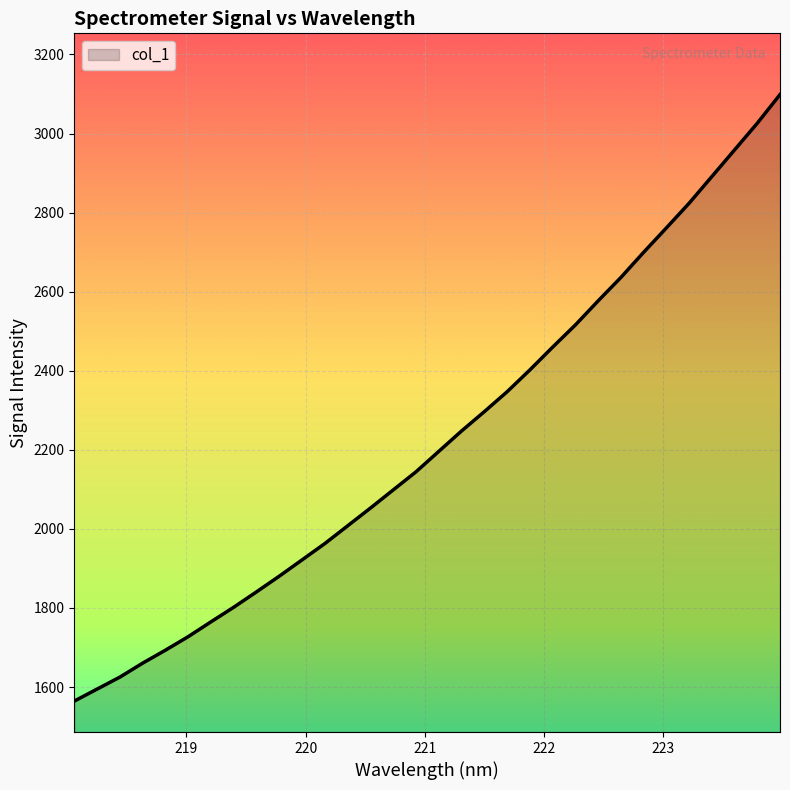

What is the difference between the maximum and minimum values?

1534.1